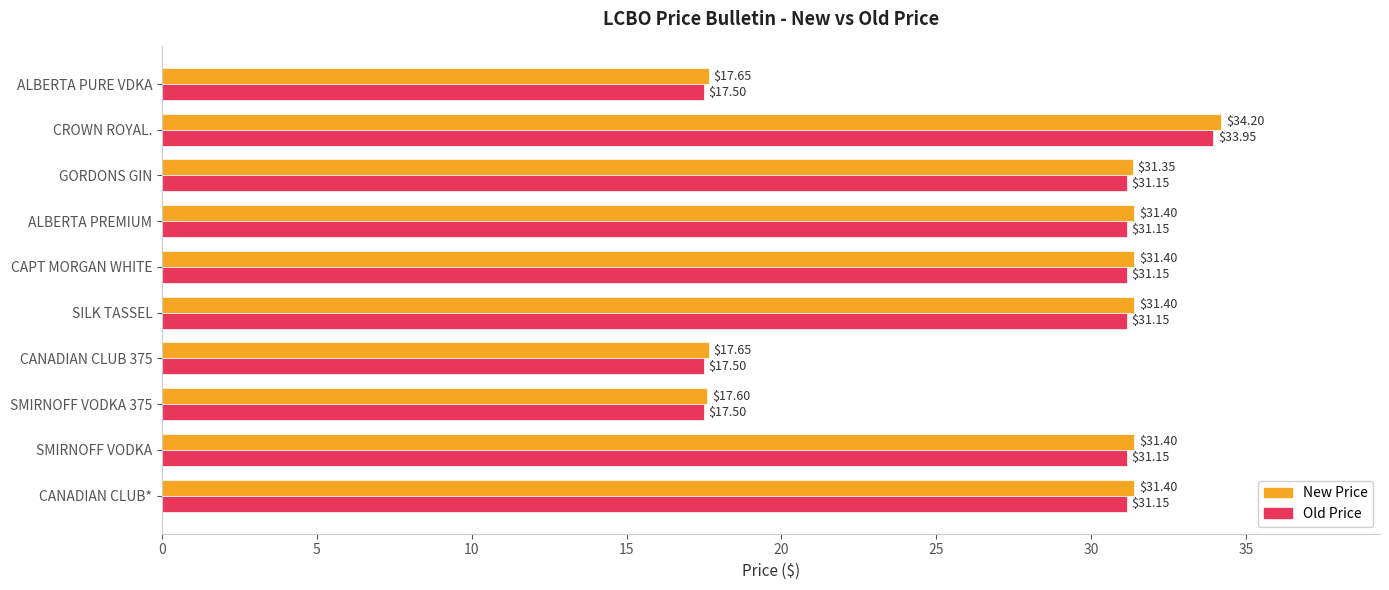

List the series in order of their overall mean, lowest first.

Old Price, New Price